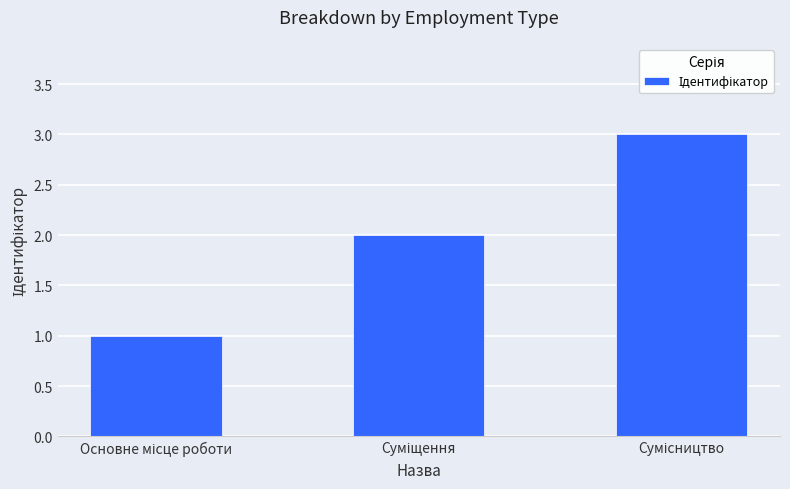

What is the maximum value shown in the chart?

3